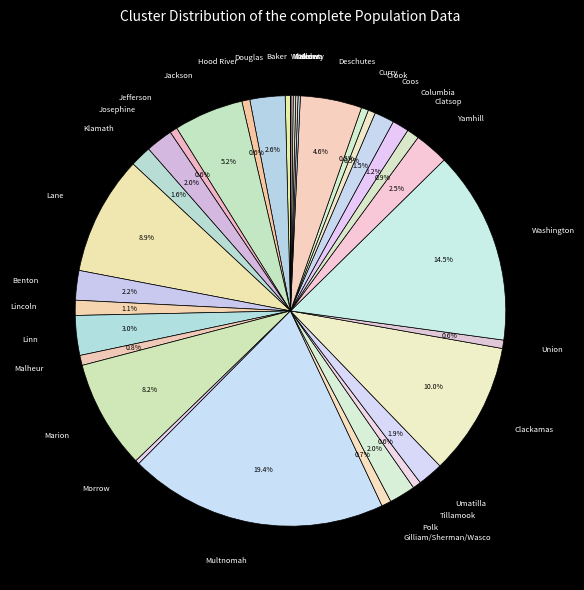

Which category has the smallest portion of the pie?

Wheeler